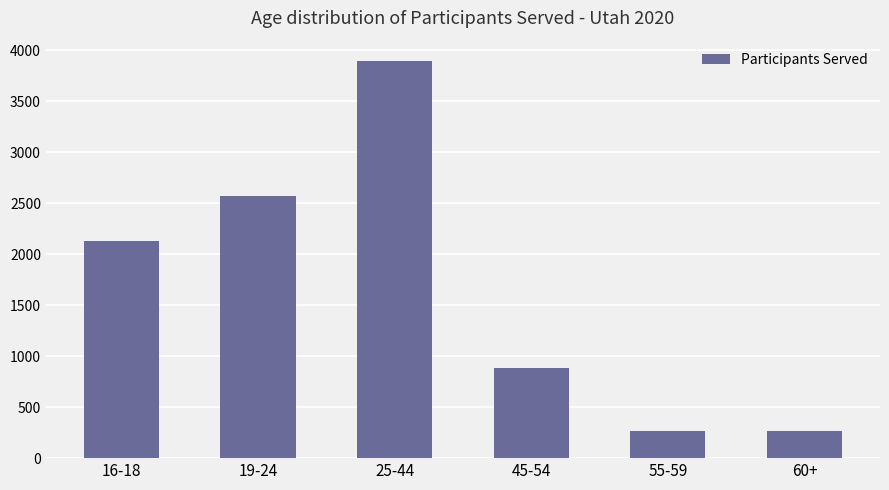

What is the label of the 1st bar from the left?

16-18